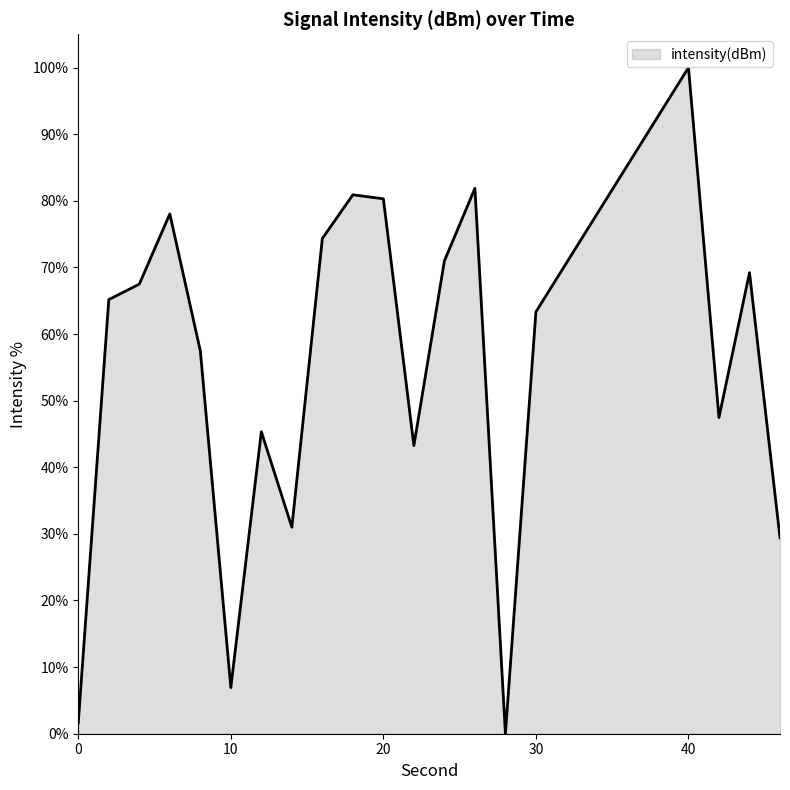

How many interior local peaks (higher than both neighbors) does the data have?

6